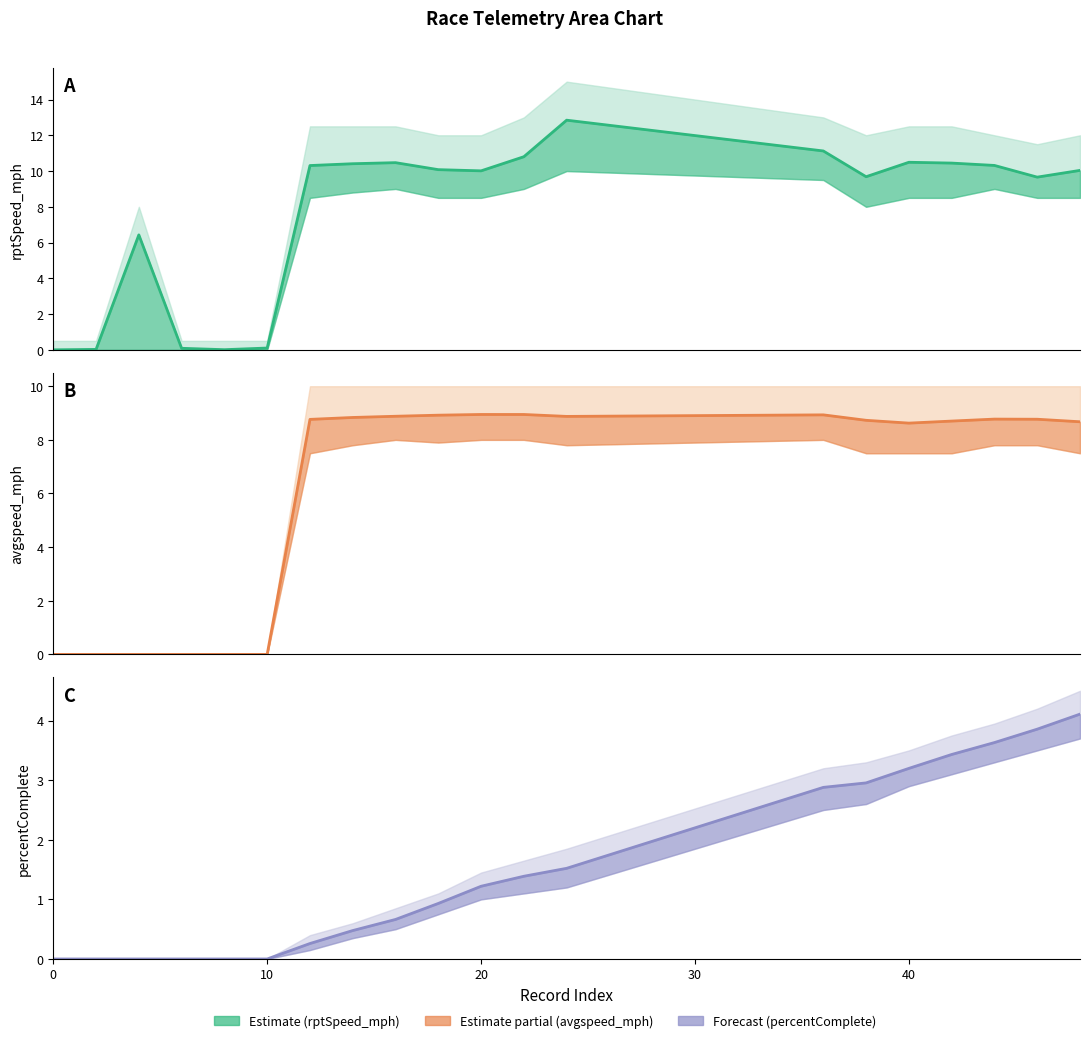

Rank the series by their maximum value, from lowest to highest.

percentComplete, avgspeed_mph, rptSpeed_mph